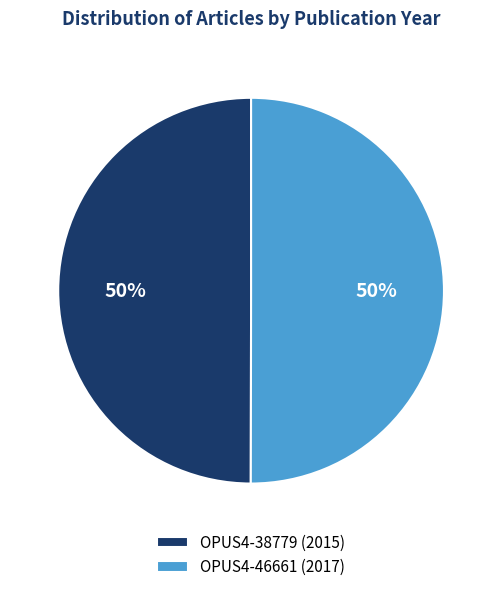

What percentage is the OPUS4-46661 (2017) slice, to the nearest percent?

50%